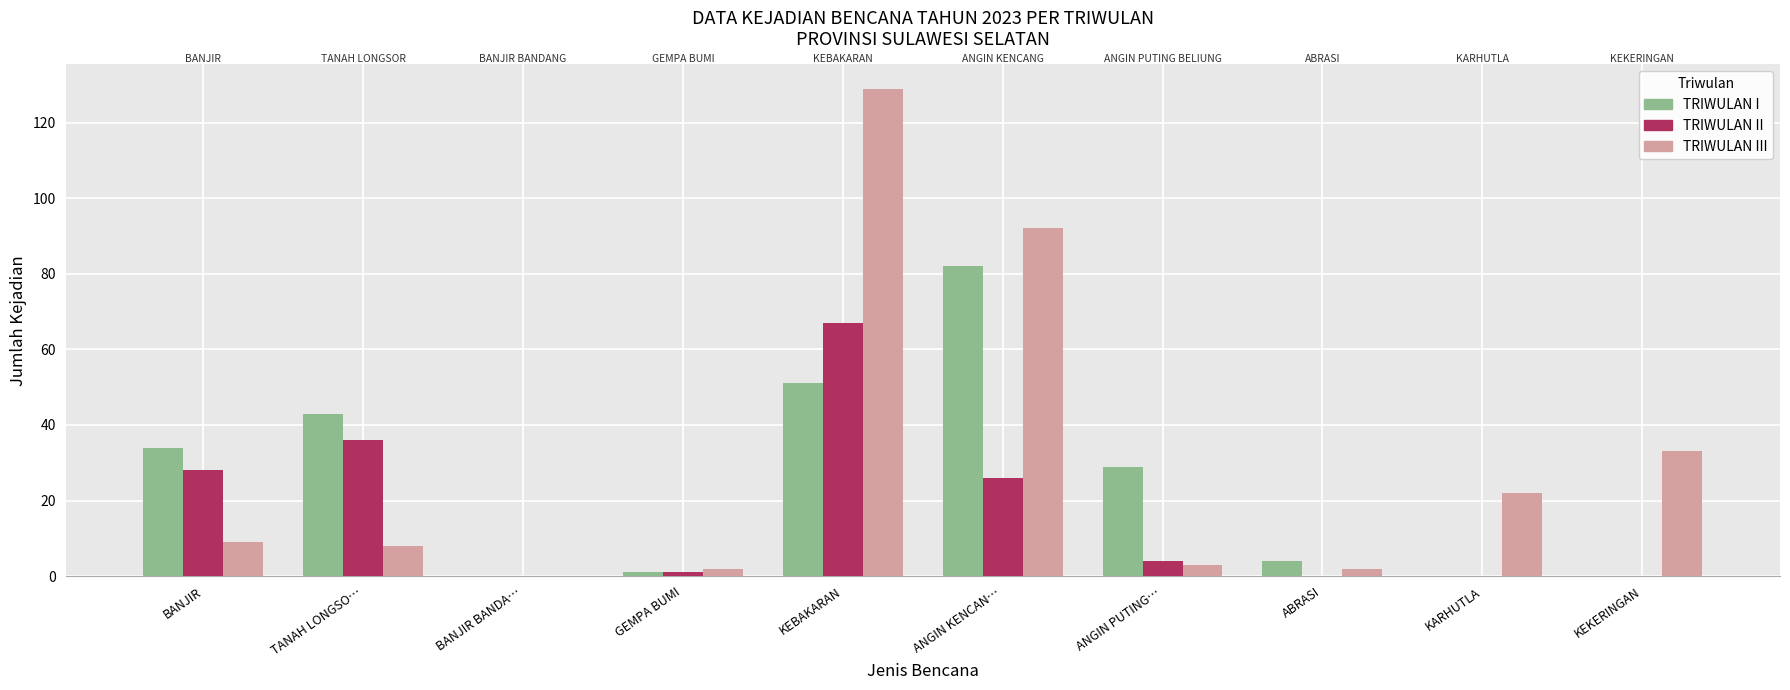

At which category does the chart reach its peak across all series?

KEBAKARAN